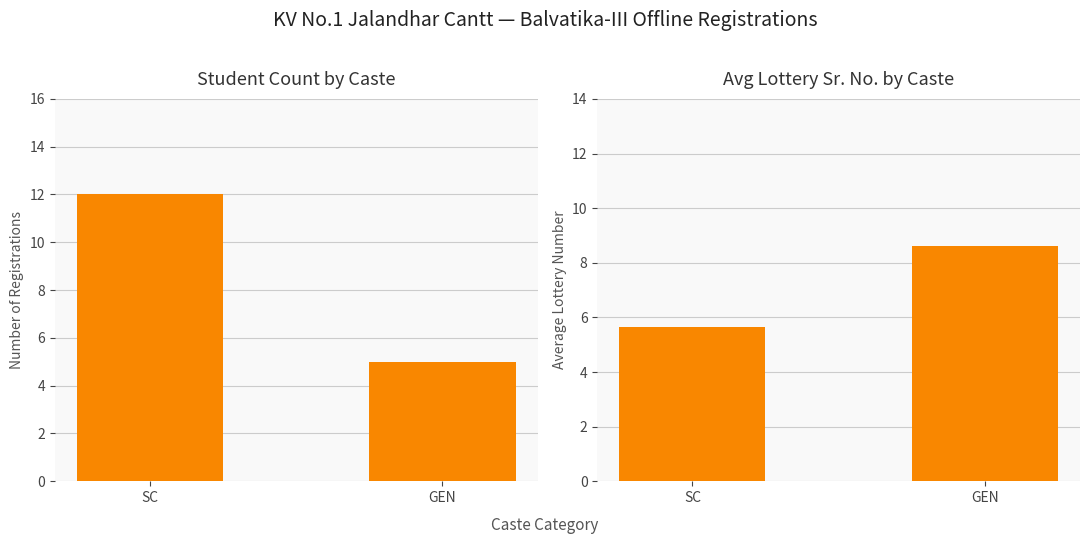

What is the value of the Count of Students bar at the 2nd from the left?

5.0